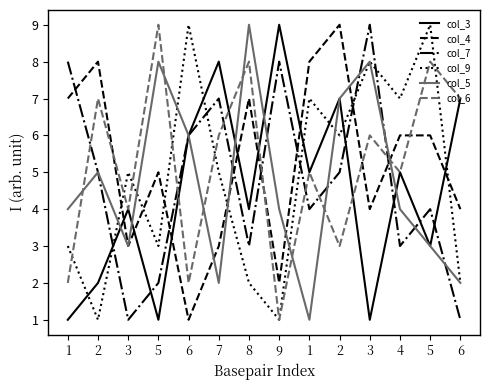

What are all the series names shown in the legend?

col_3, col_4, col_7, col_9, col_5, col_6